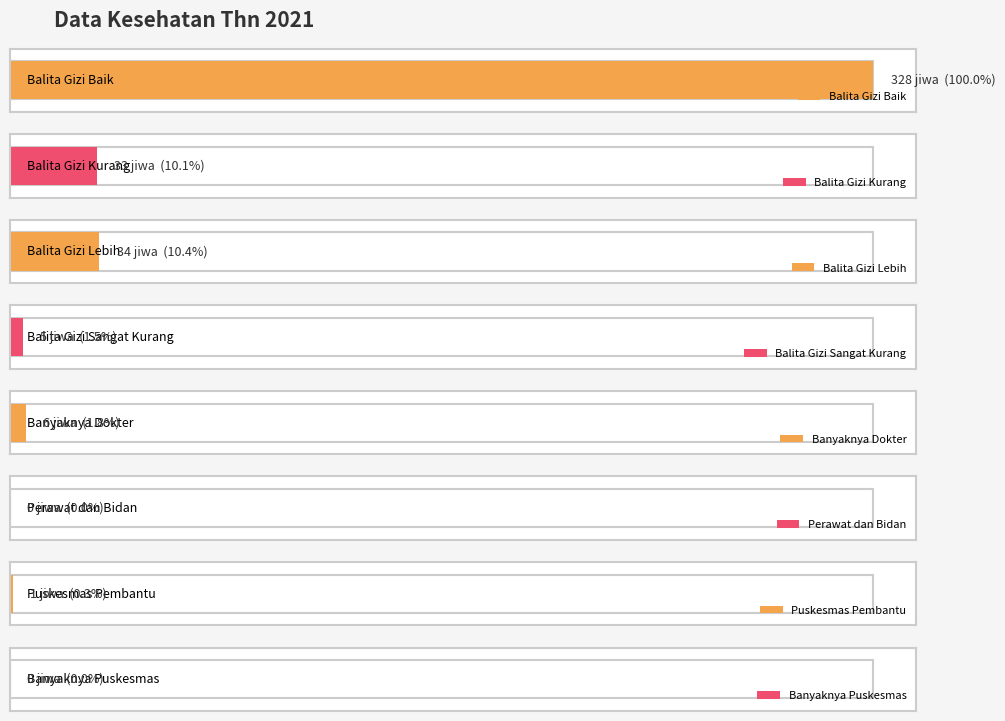

Which has a higher value, Balita Gizi Kurang or Perawat dan Bidan?

Balita Gizi Kurang